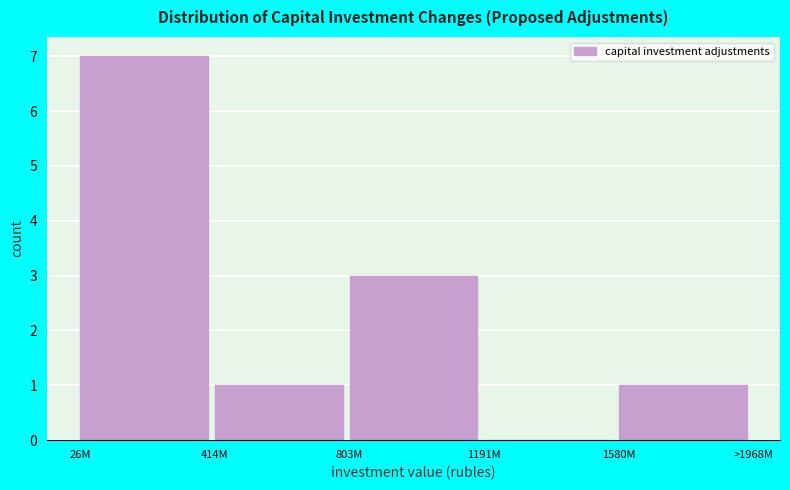

Reading left to right, list all the values displayed in this chart.

26M=7	414M=1	803M=3	1191M=0	1580M=1